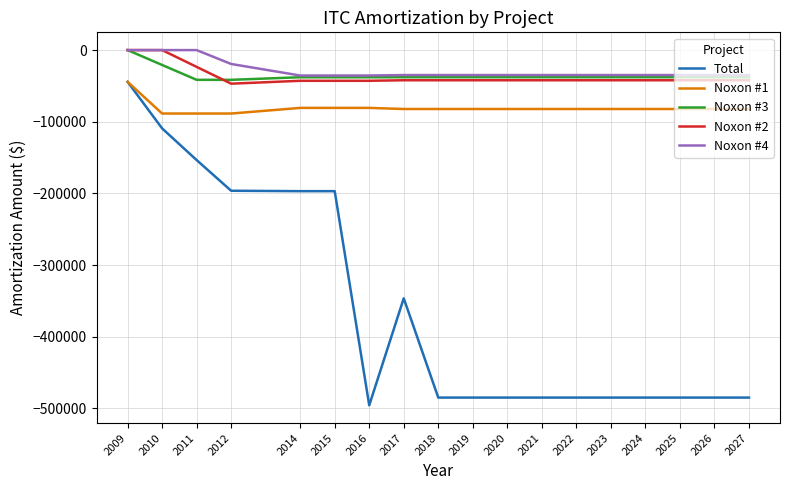

Between 2009 and 2016, which series saw the biggest shift?

Total